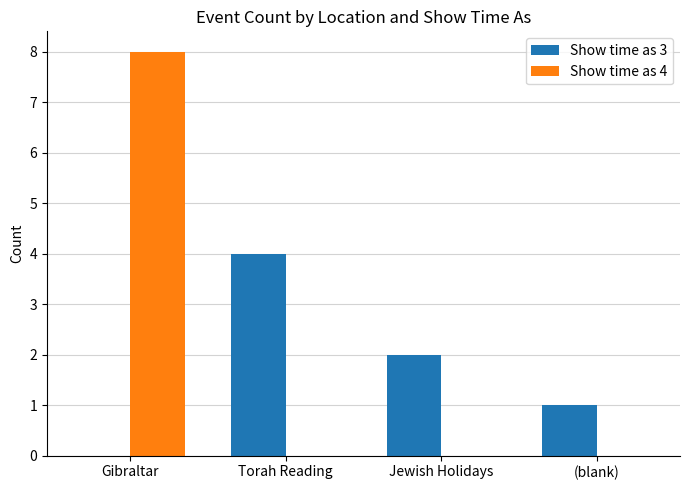

Are the bars grouped side by side (vs. stacked)?

Yes